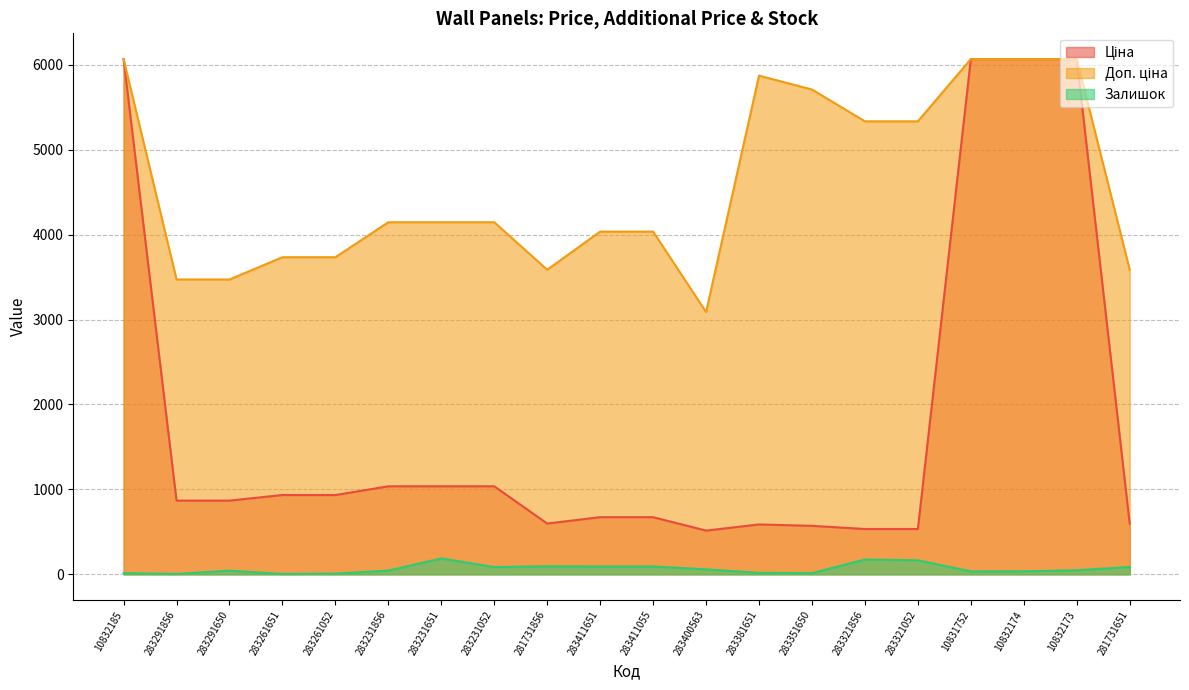

True or false: Доп. ціна has more than 0 interior local peaks.

True